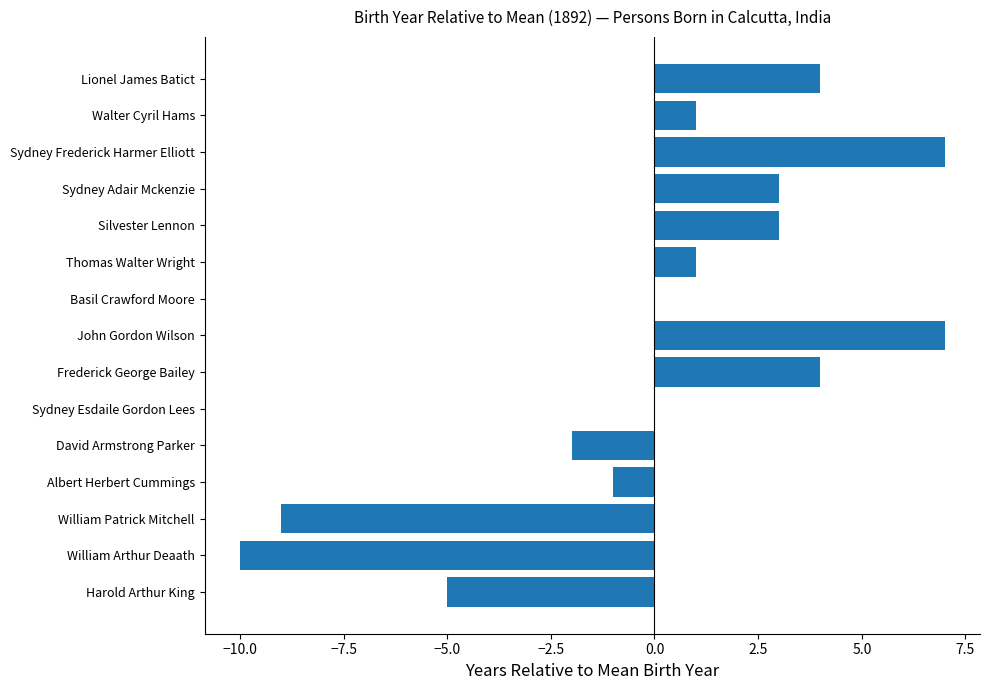

What is the sum of all values?

3